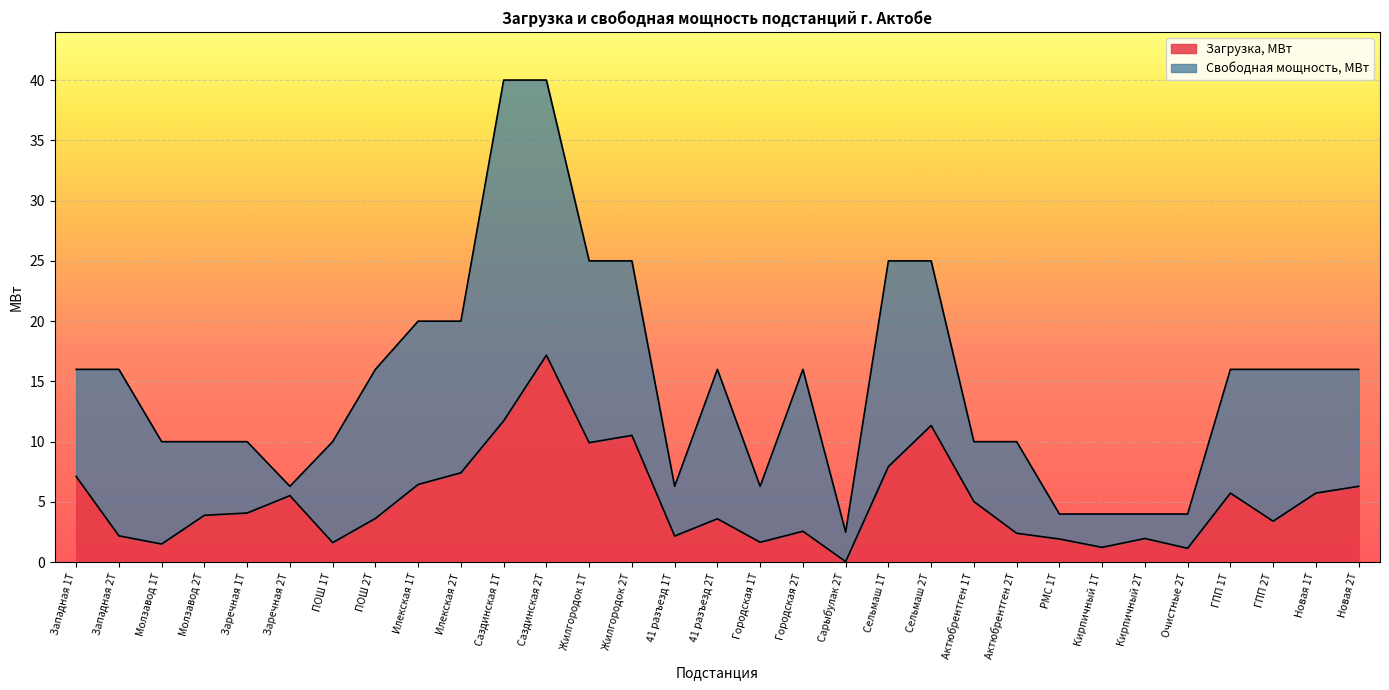

True or false: Загрузка, МВт has a value of 3.3 at ГПП 1Т.

False